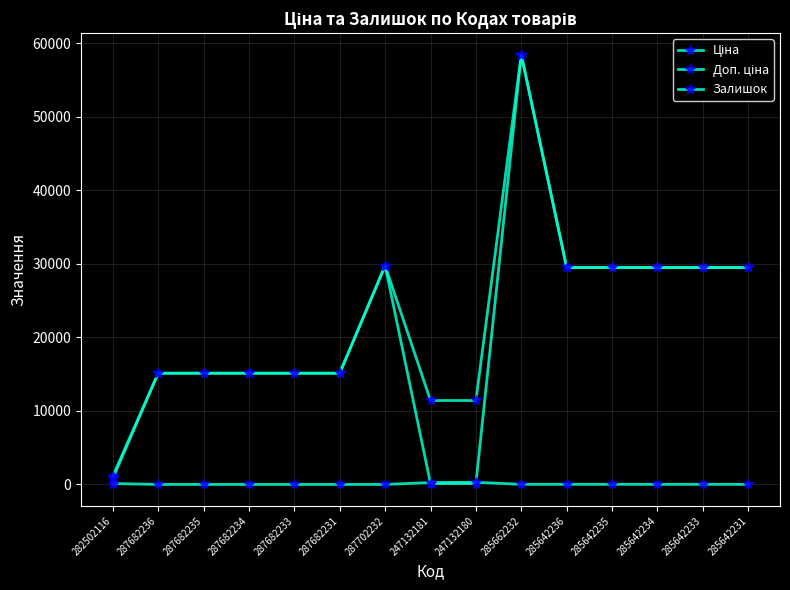

How many lines are shown in the chart?

3